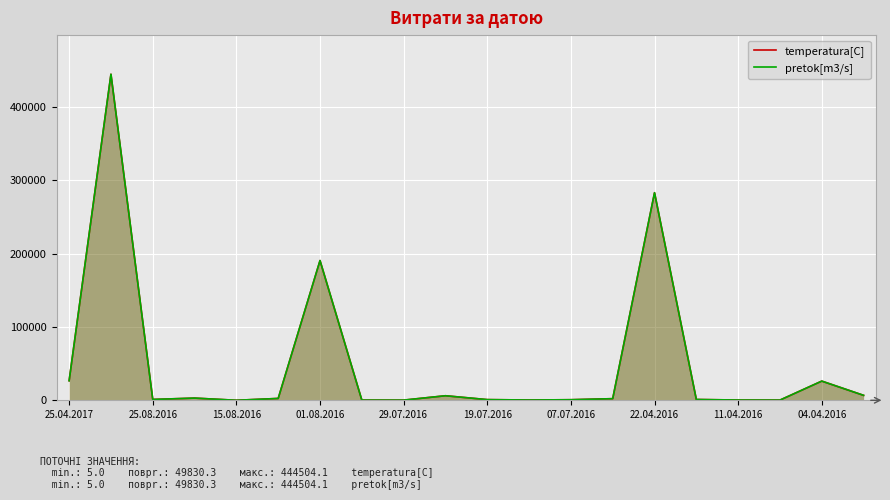

Rank the series by their maximum value, from lowest to highest.

temperatura[C], pretok[m3/s]